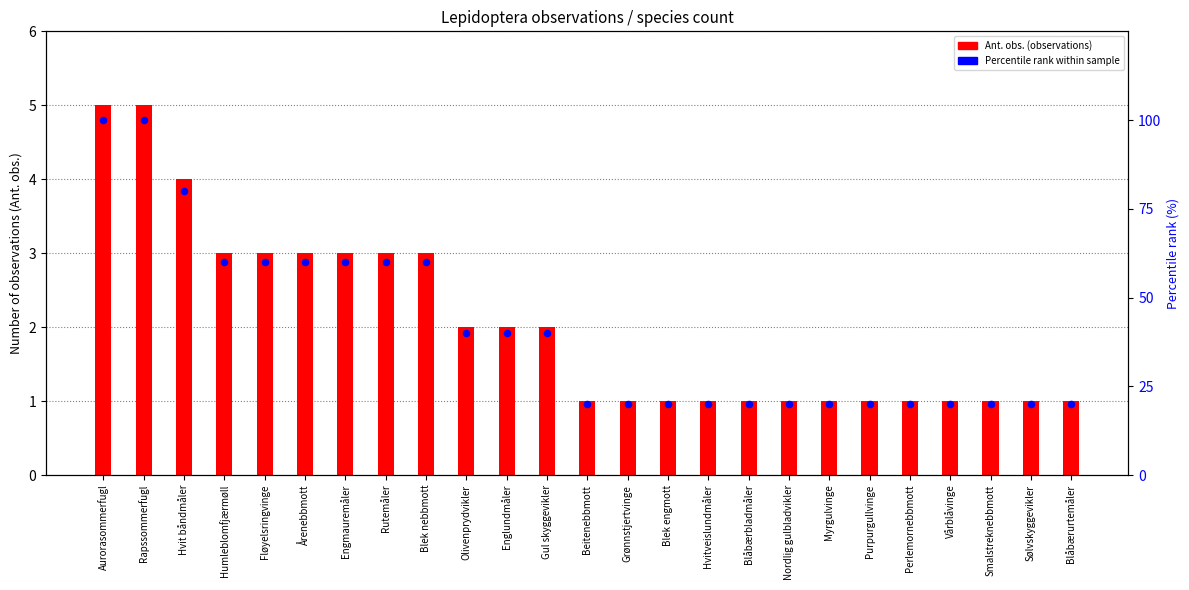

At which category is the sum across all series the highest?

Aurorasommerfugl